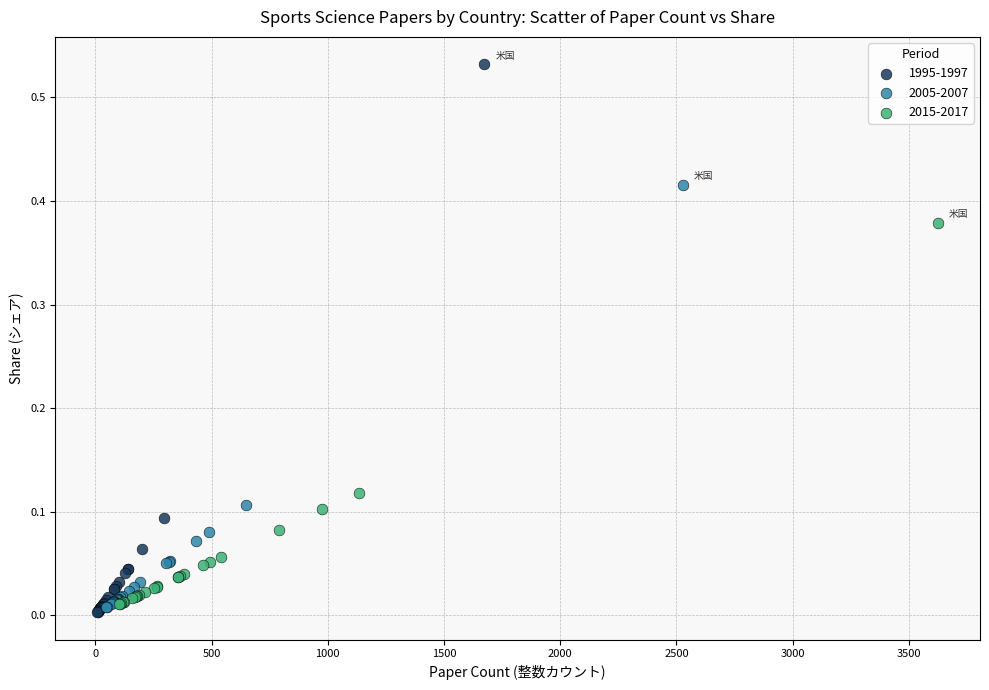

Which series has the widest spread of Y values?

1995-1997